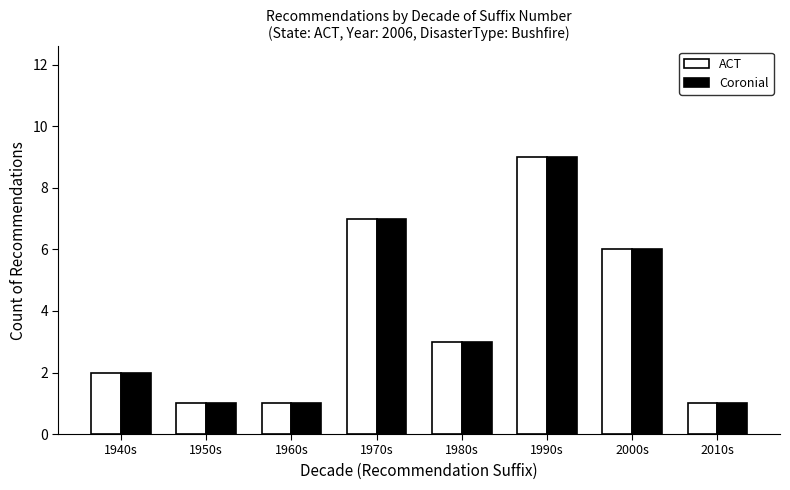

What is the maximum value shown in the chart?

9